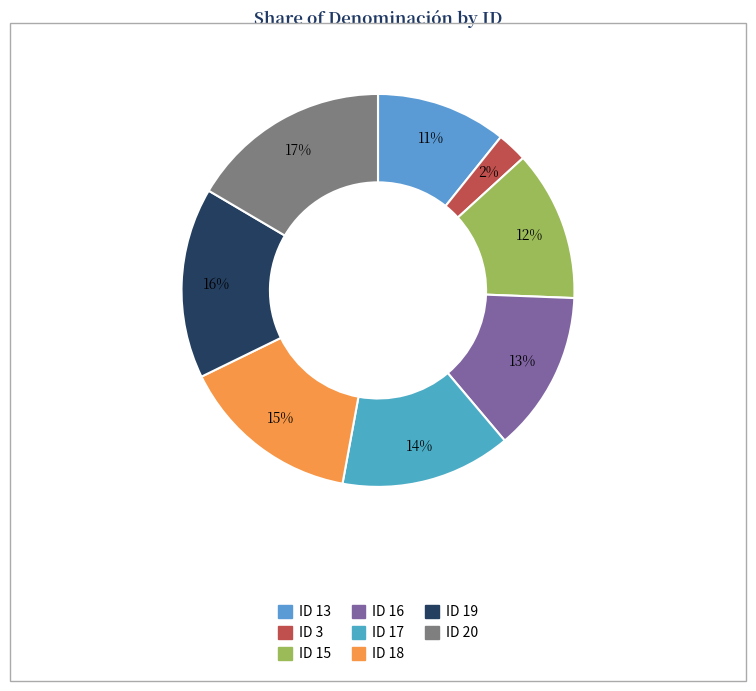

What is the largest slice in the pie chart?

ID 20